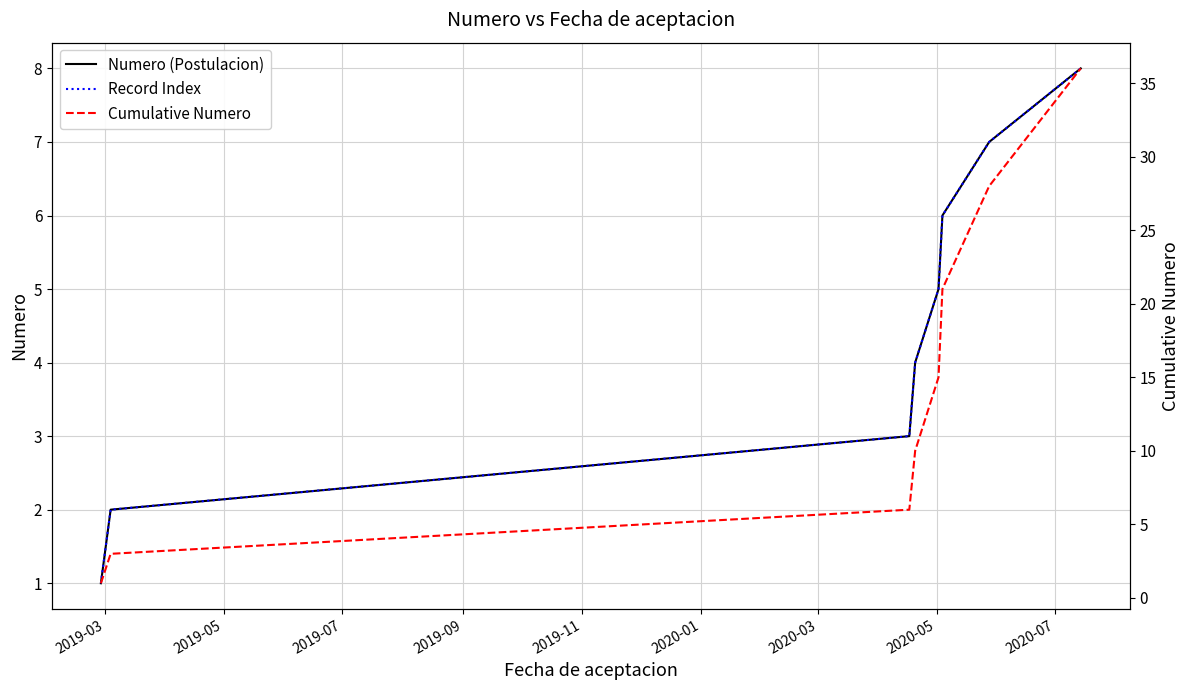

Which series has the largest total across all categories?

Cumulative Numero